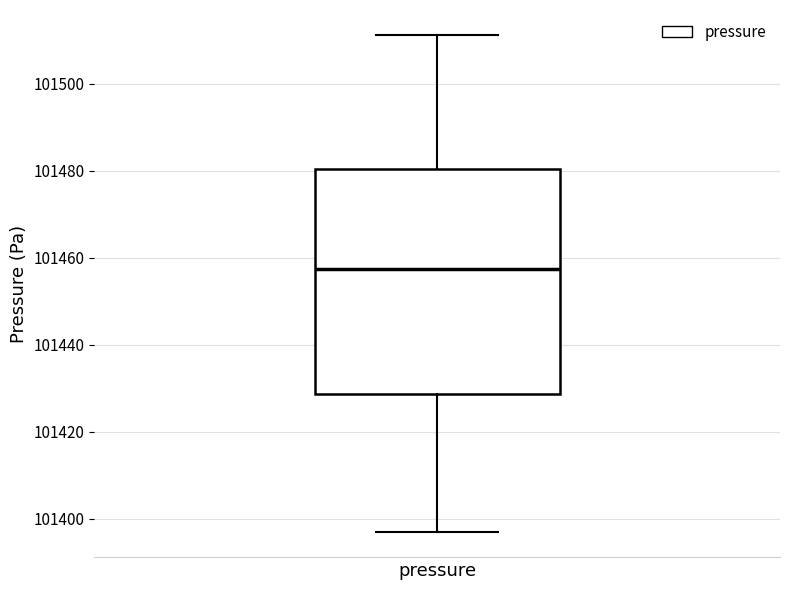

Read this box plot against the y-axis: the position of the median line, the range covered by the box, and the ends of both whiskers. The values are not printed on the chart, so give them approximately, as read against the axis.

median 101458, box 101428 to 101480, whiskers 101396 to 101512